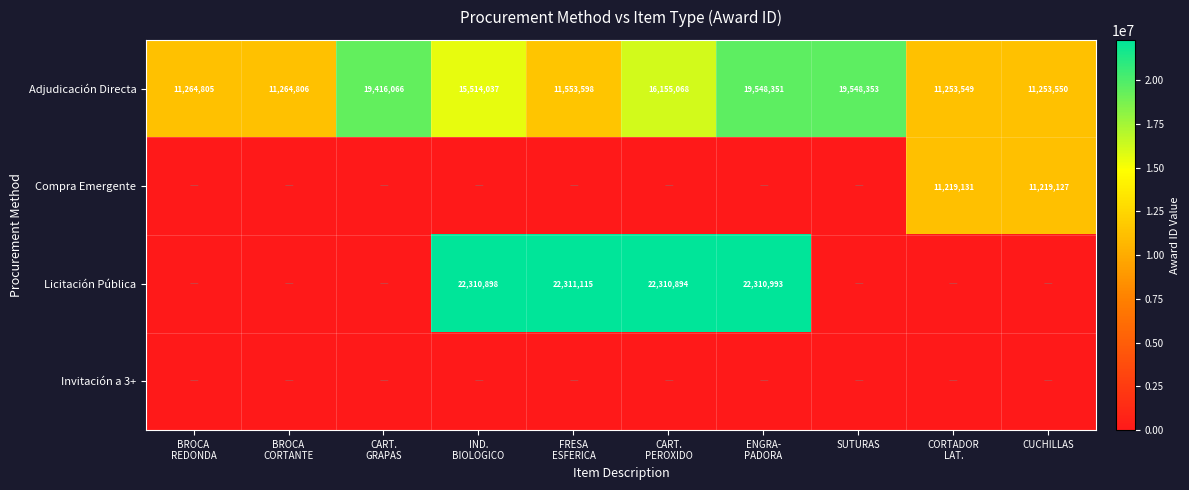

Which series has the largest range (max minus min)?

Licitación Pública